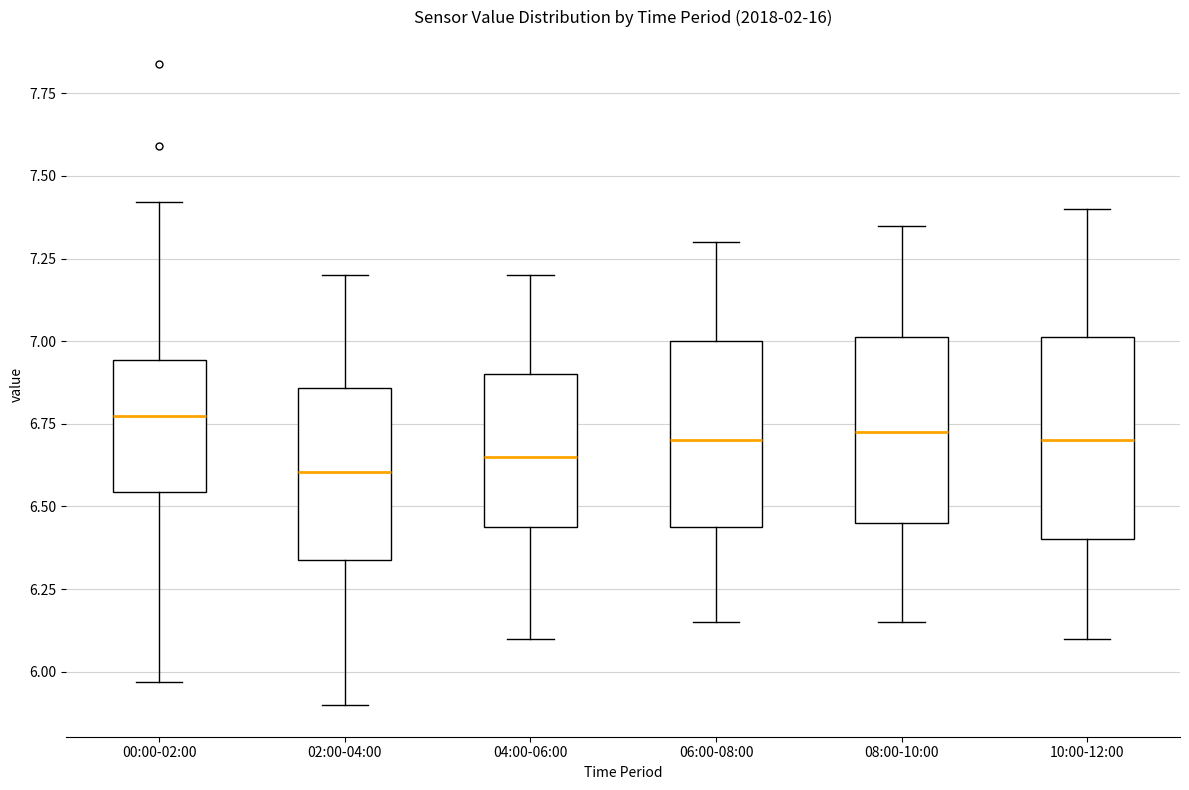

Where is the upper edge of the box for 10:00-12:00 on the y-axis? The values are not printed on the chart, so give them approximately, as read against the axis.

7.00